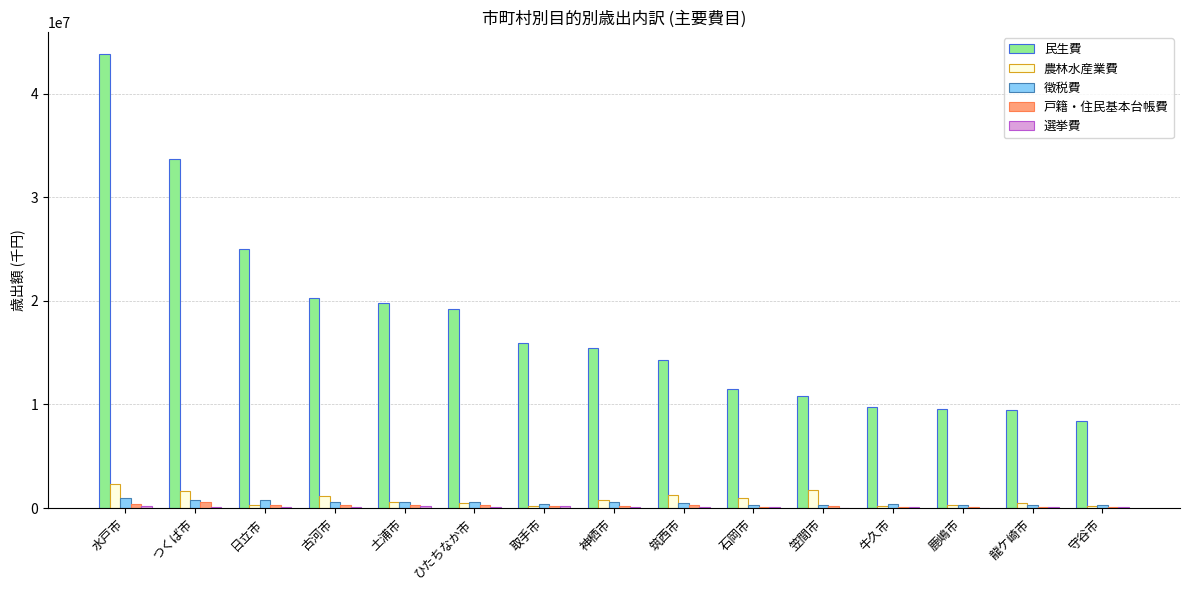

True or false: 農林水産業費 has a value of 264812 at 日立市.

True